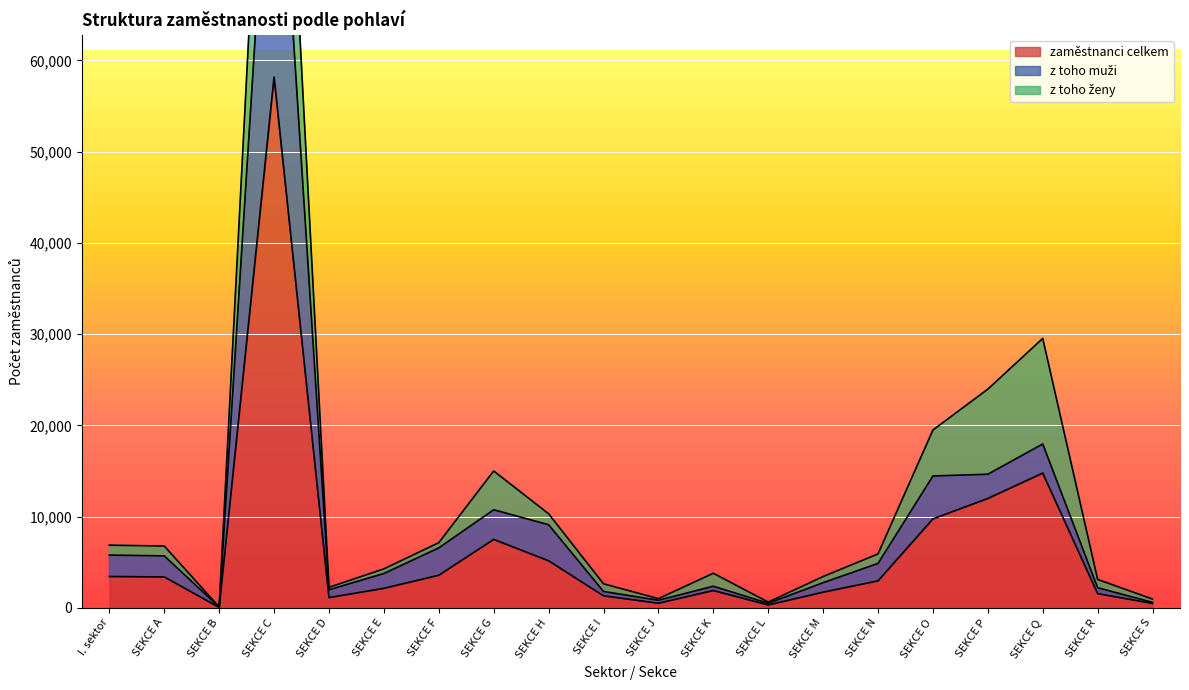

The value of z toho muži at SEKCE F is 6569. True or false?

True